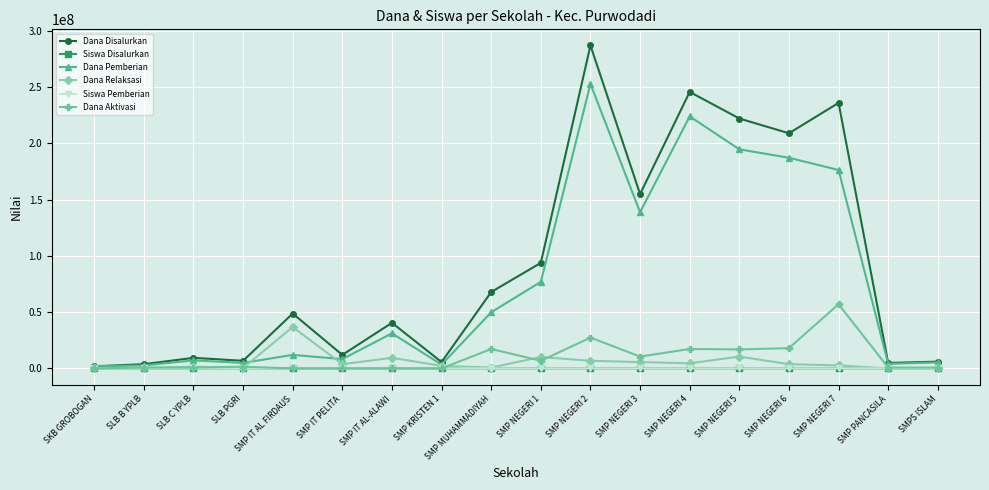

What are all the series names shown in the legend?

Dana Disalurkan, Siswa Disalurkan, Dana Pemberian, Dana Relaksasi, Siswa Pemberian, Dana Aktivasi